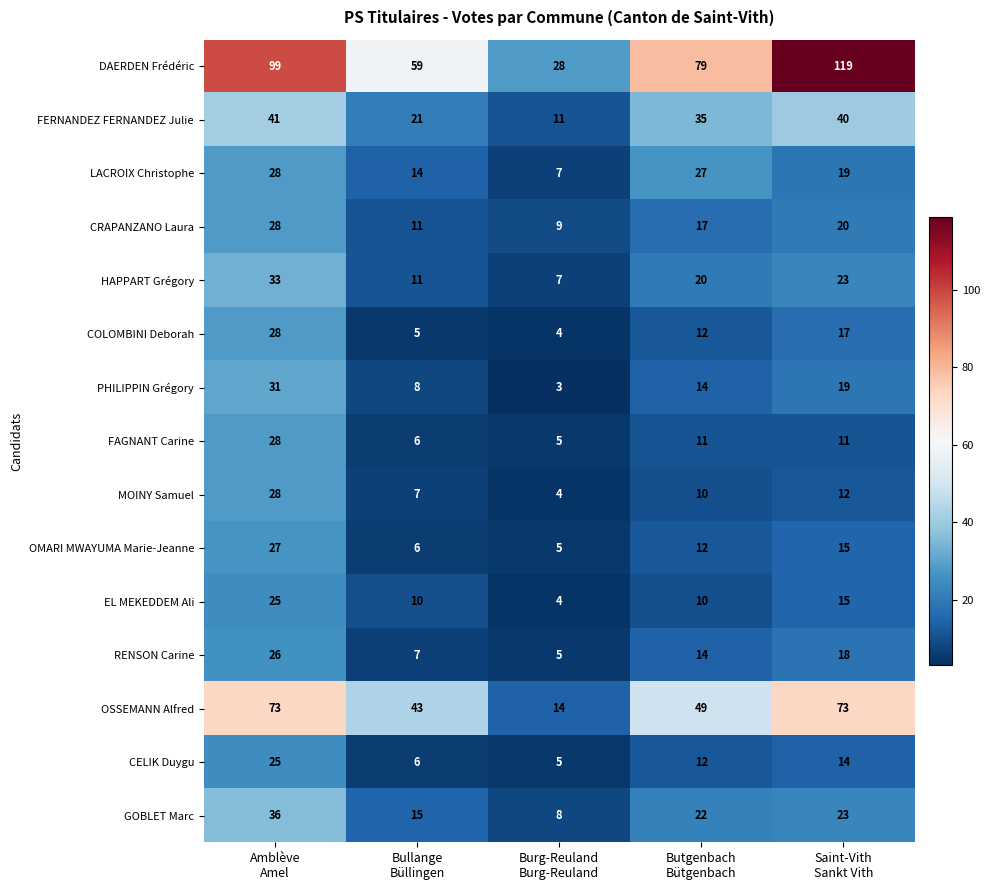

What is the difference between the maximum and minimum values in the CELIK Duygu series?

20